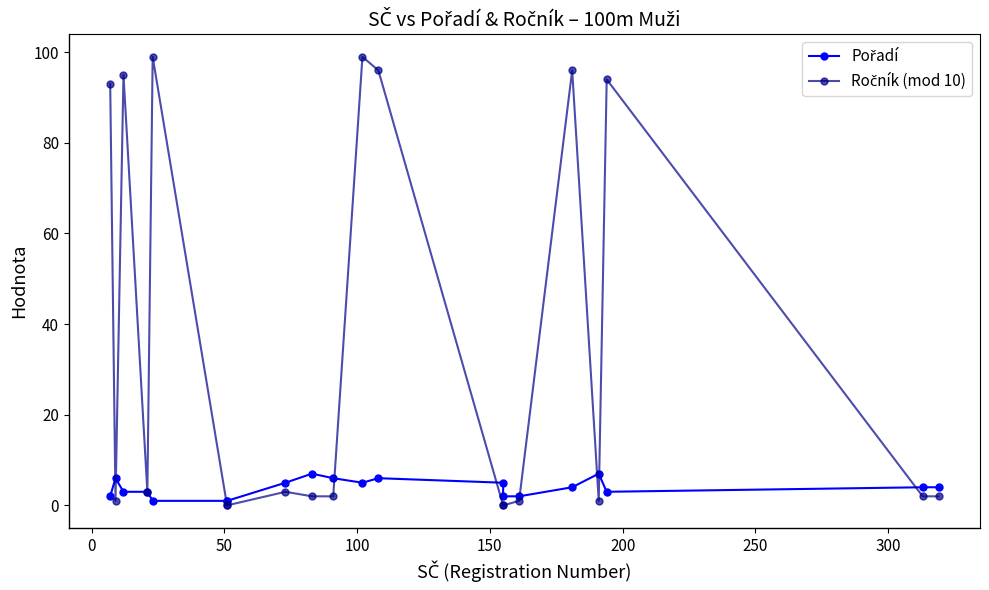

What is the sum of the Pořadí values at 200 and 300?

6